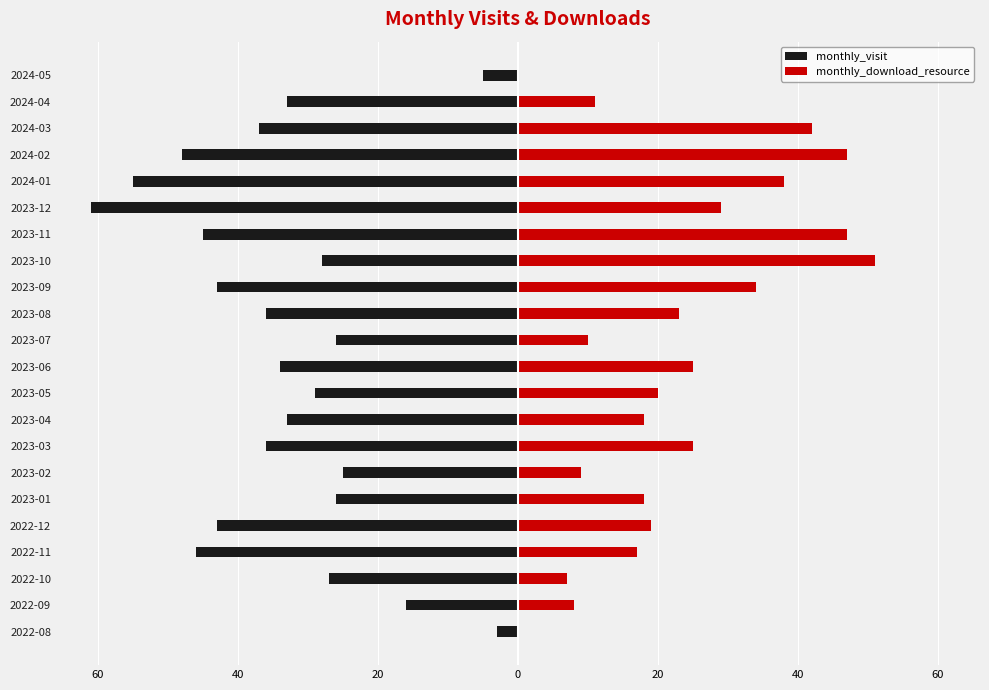

Rank the series by their maximum value, from highest to lowest.

monthly_download_resource, monthly_visit